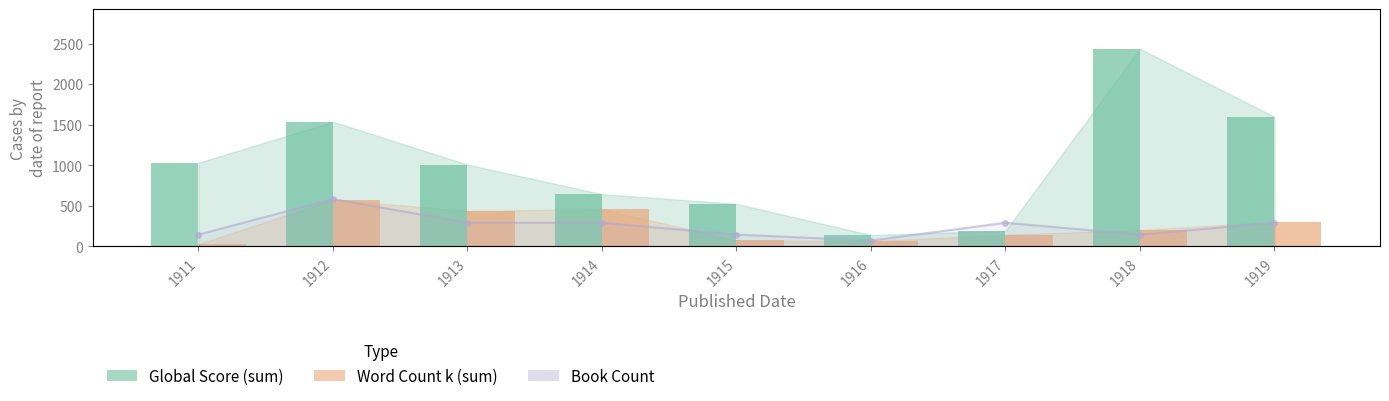

The Word Count k (sum by year) series shows 424.1 at 1919. True or false?

False